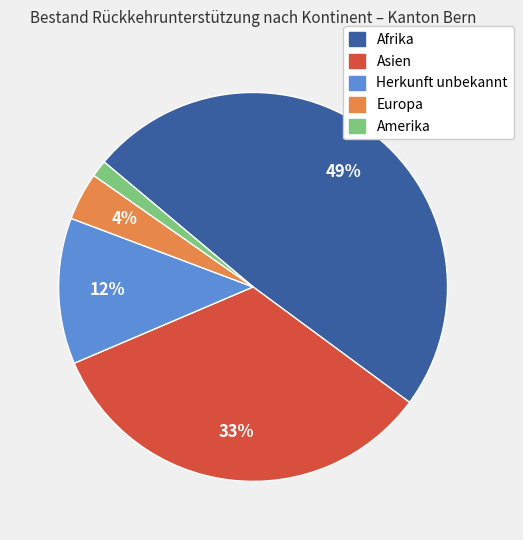

How many segments does this pie chart have?

5